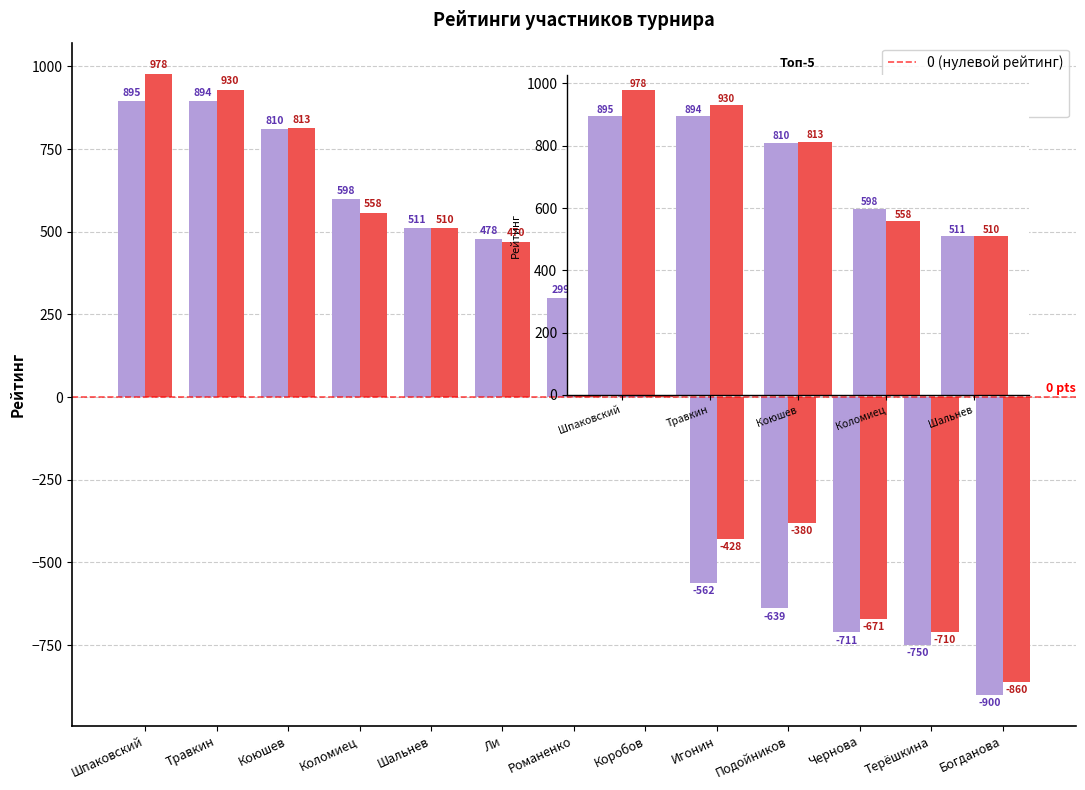

Which series has the largest range (max minus min)?

Р-г после